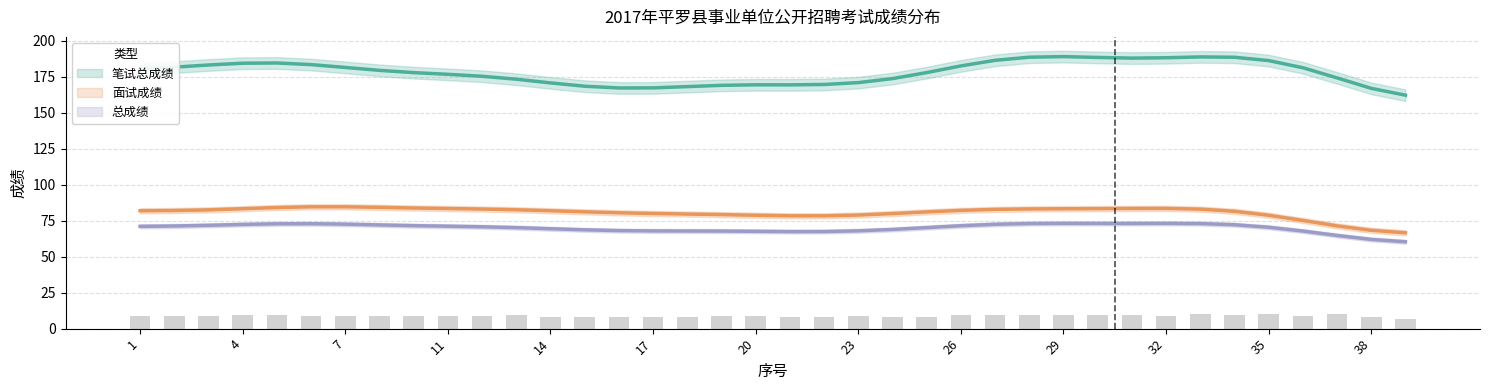

The value of 笔试总成绩 at 11 is 61.7. True or false?

False